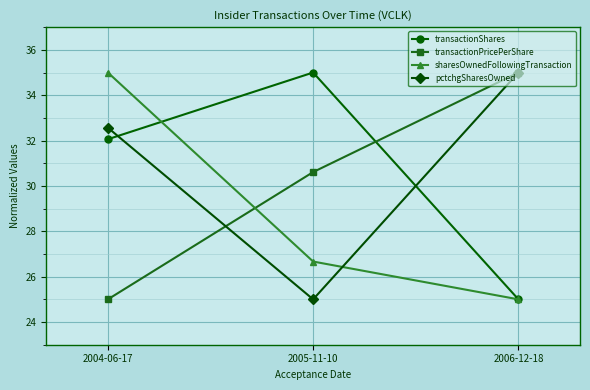

Rank the categories by pctchgSharesOwned value from lowest to highest.

2005-11-10, 2004-06-17, 2006-12-18